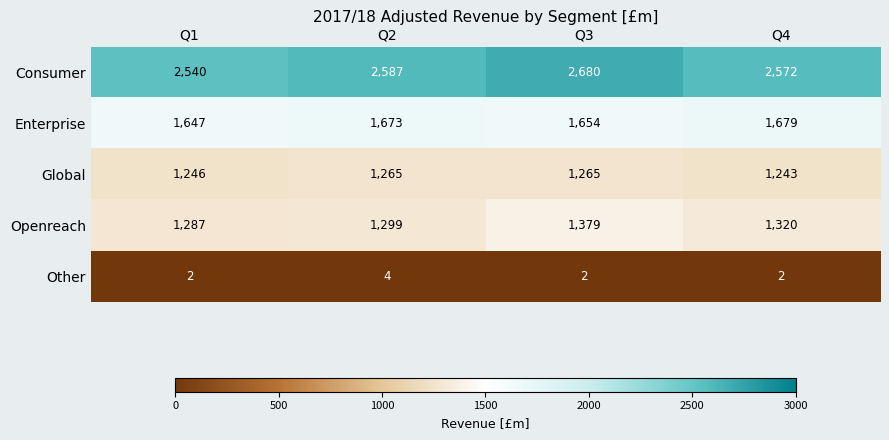

At which category is the sum across all series the highest?

Q3